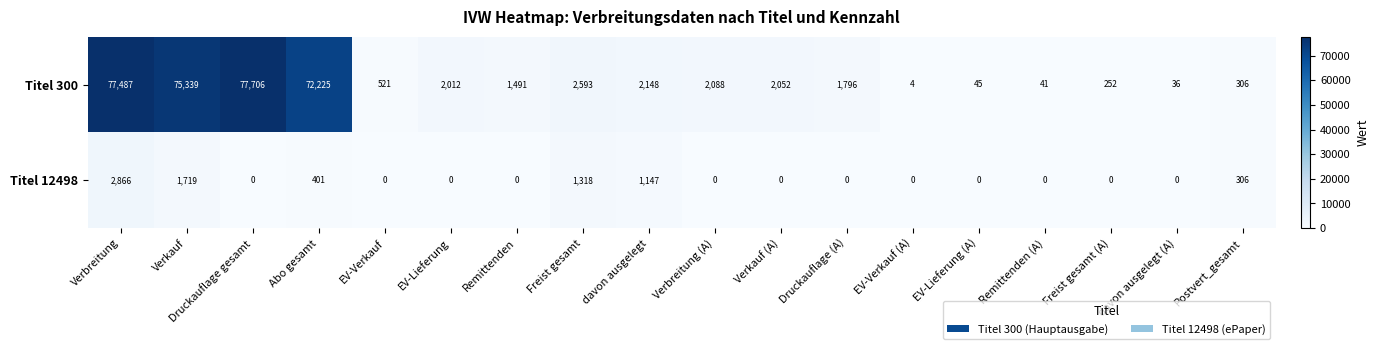

The value of Titel 300 at EV-Lieferung (A) is 45. True or false?

True